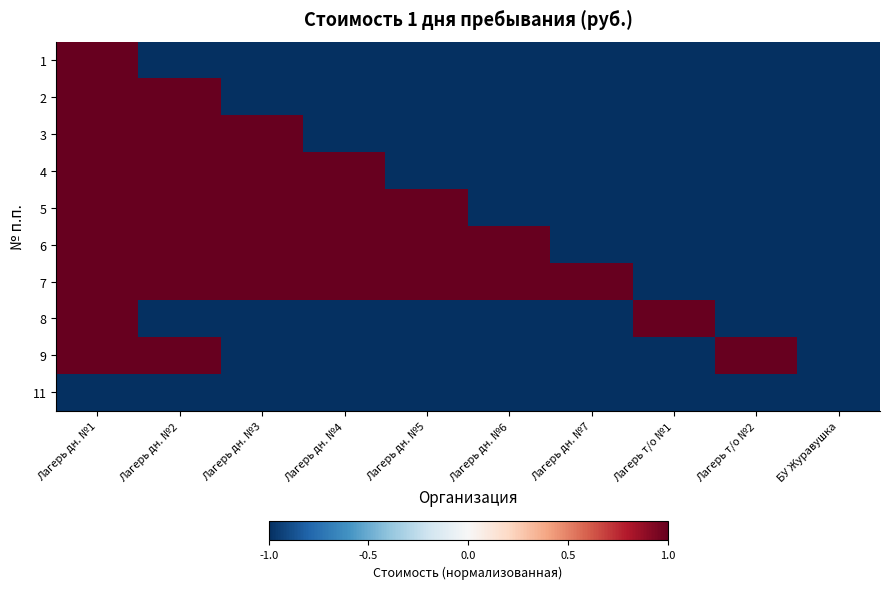

At Лагерь дн. №2, list the series in order from largest to smallest.

2, 3, 4, 5, 6, 7, 9, 1, 8, 11